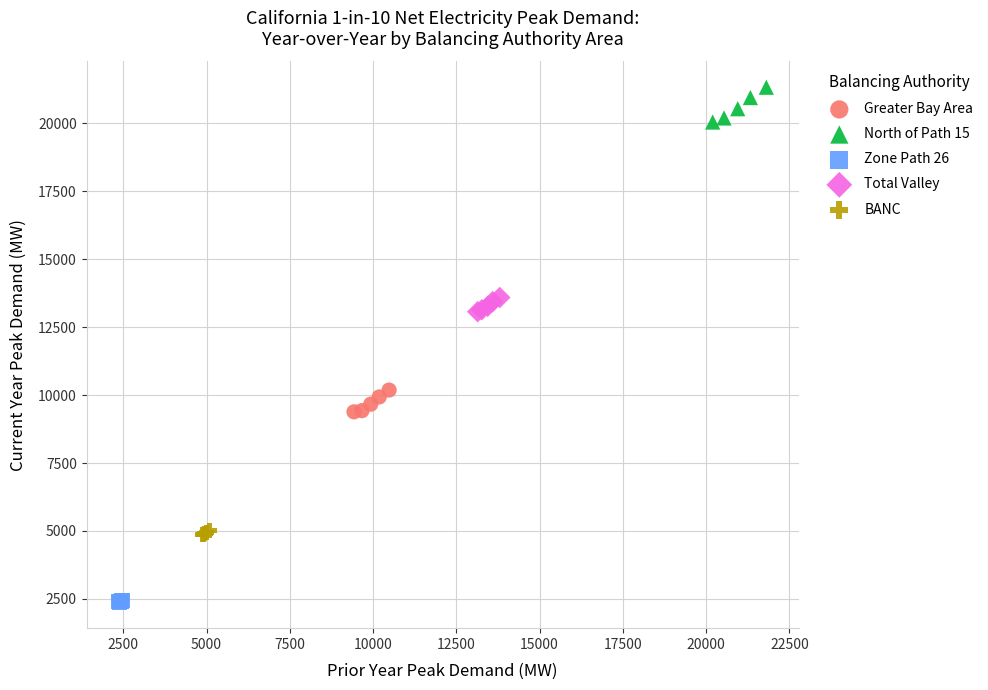

Which series reaches the minimum Y coordinate?

Zone Path 26